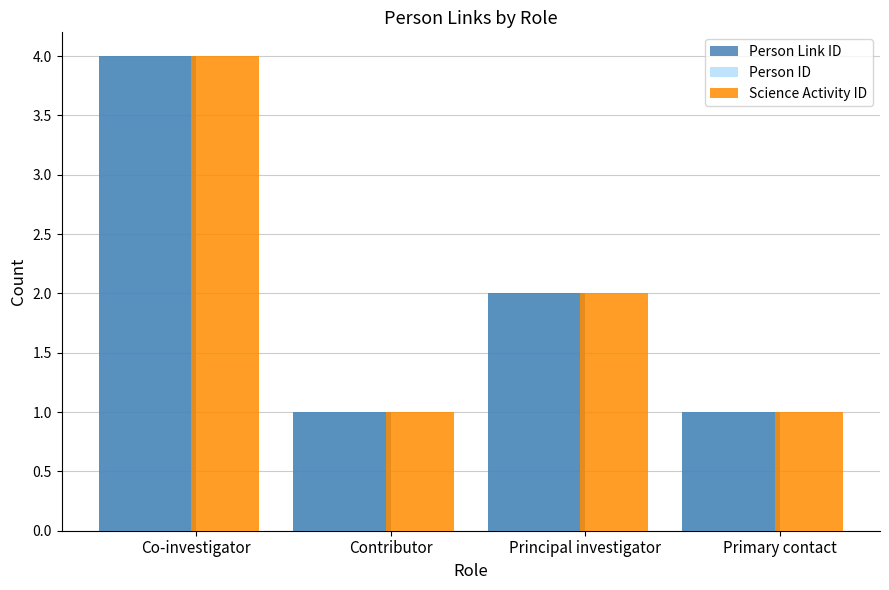

Where does the Science Activity ID series first go above 2?

Co-investigator